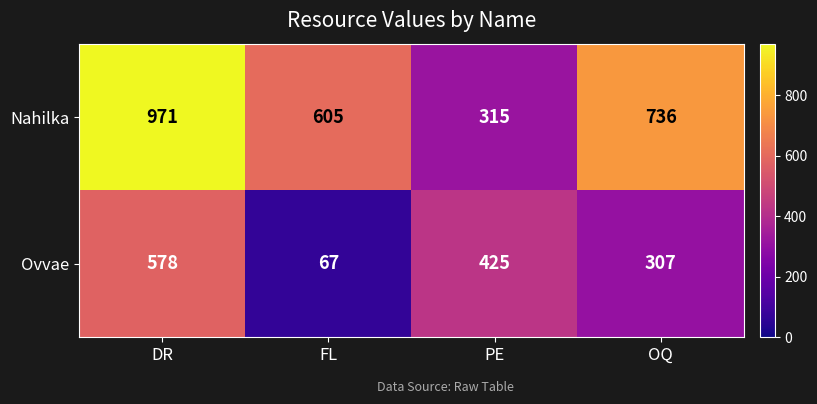

Reading left to right, extract all data points from this chart.

Nahilka: 971	605	315	736
Ovvae: 578	67	425	307